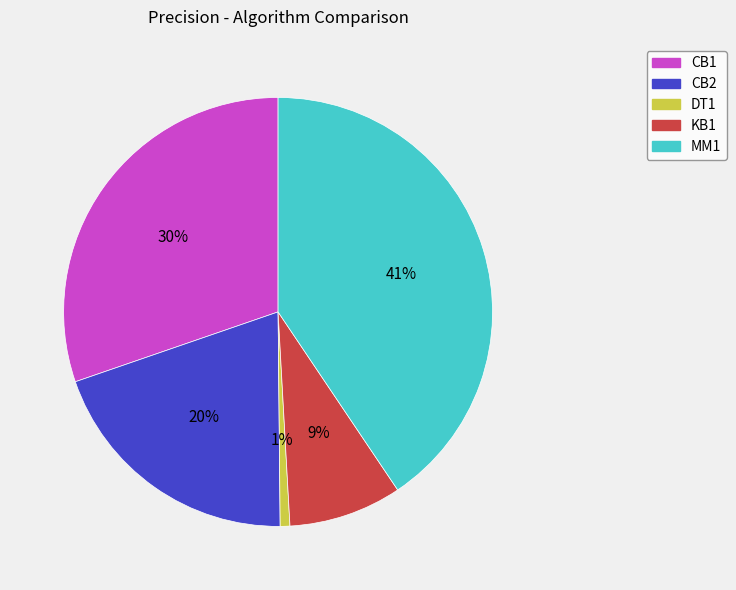

Does any single category account for the majority?

No